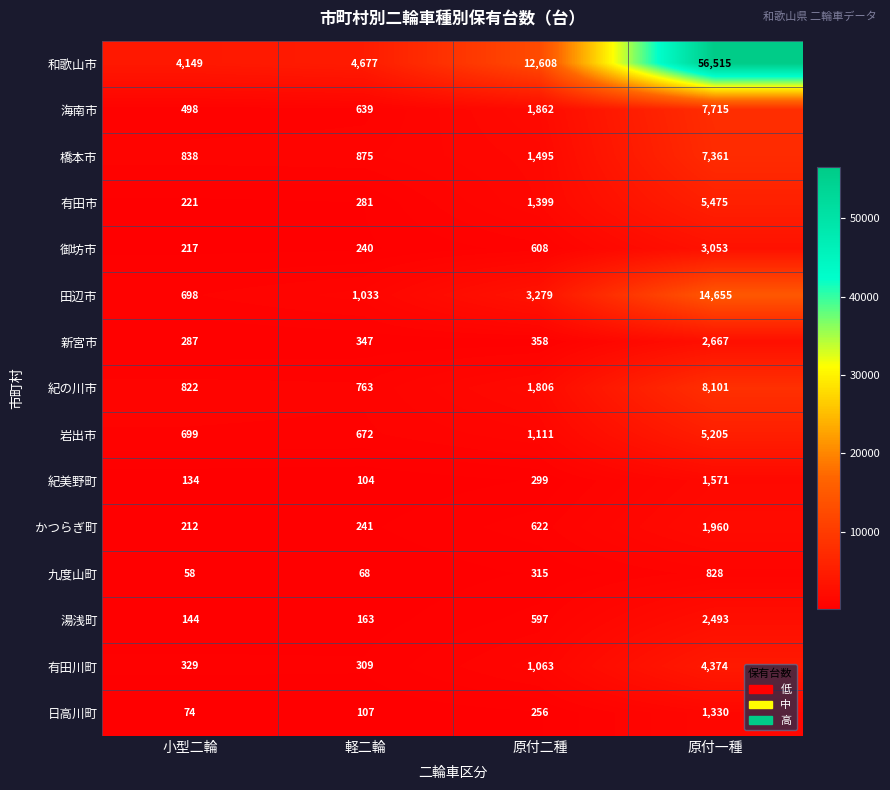

Rank the categories by 日高川町 value from lowest to highest.

小型二輪, 軽二輪, 原付二種, 原付一種